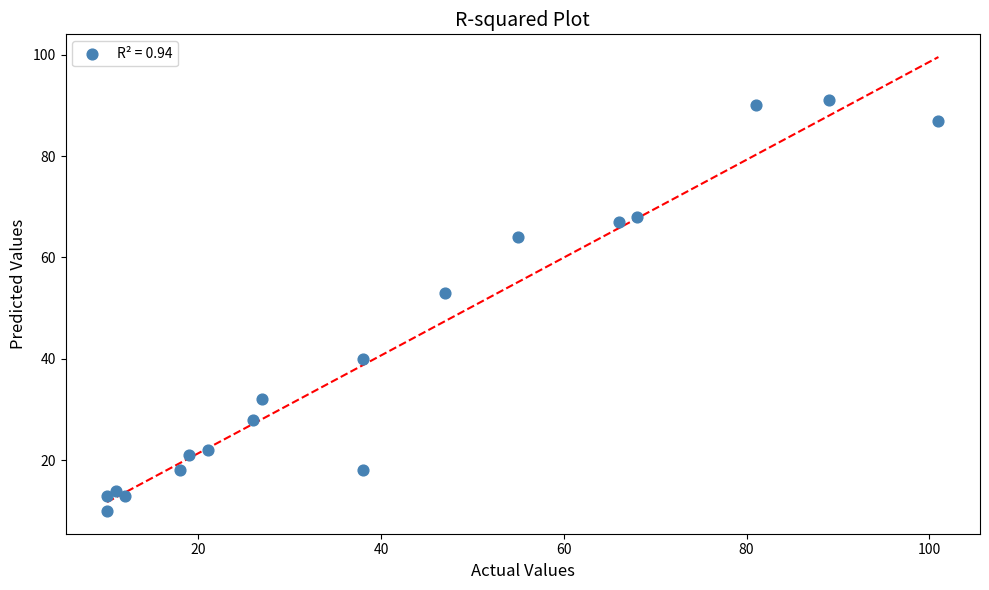

What Y value in the scatter plot is closest to 50?

53